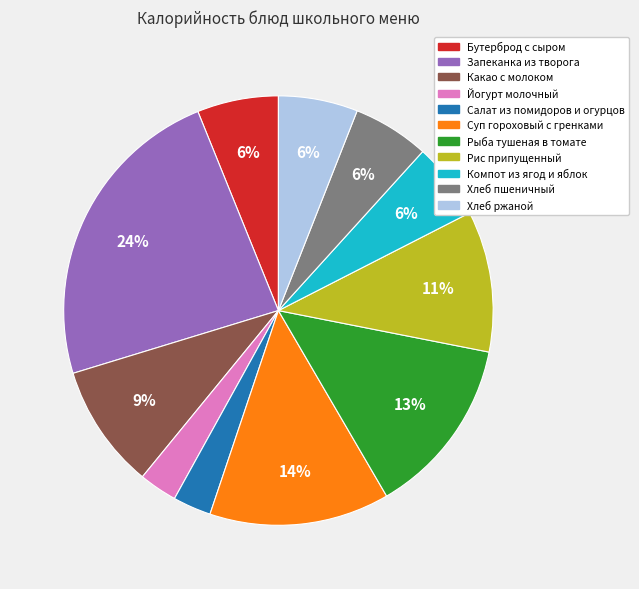

Does any single category account for the majority?

No